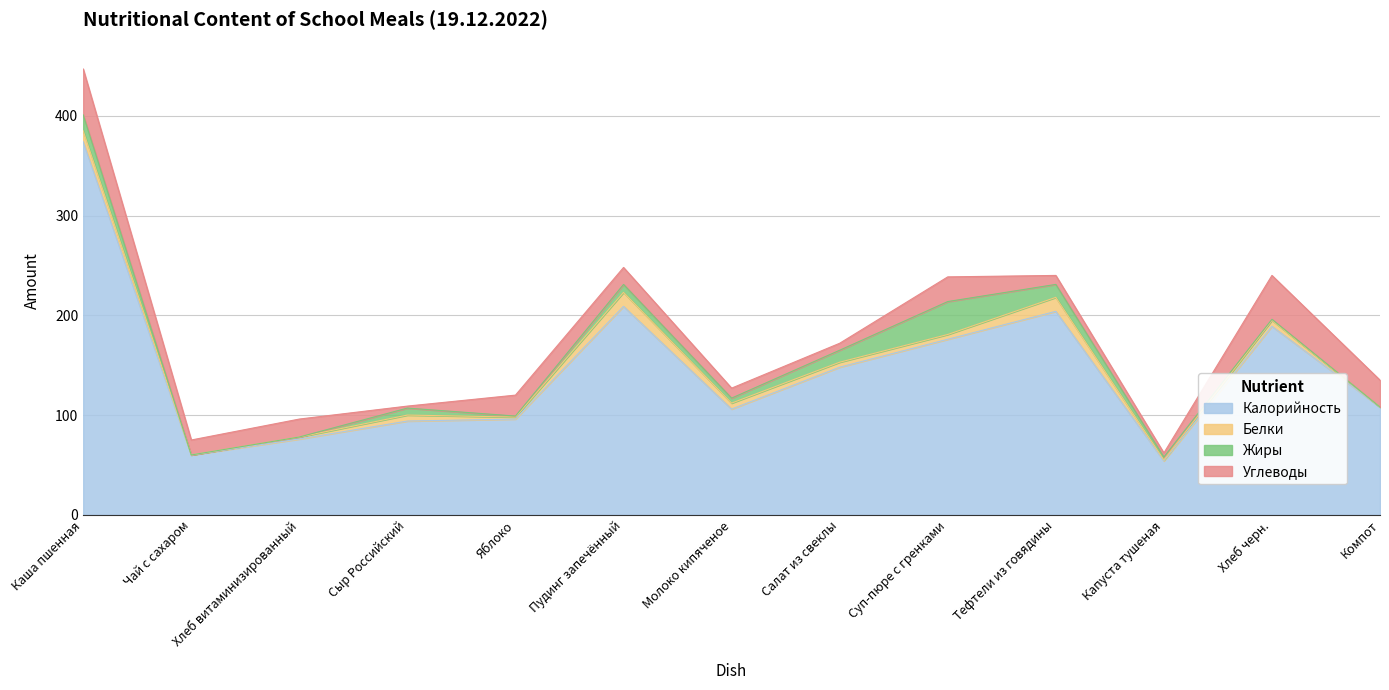

What position from the left is Молоко кипяченое?

7